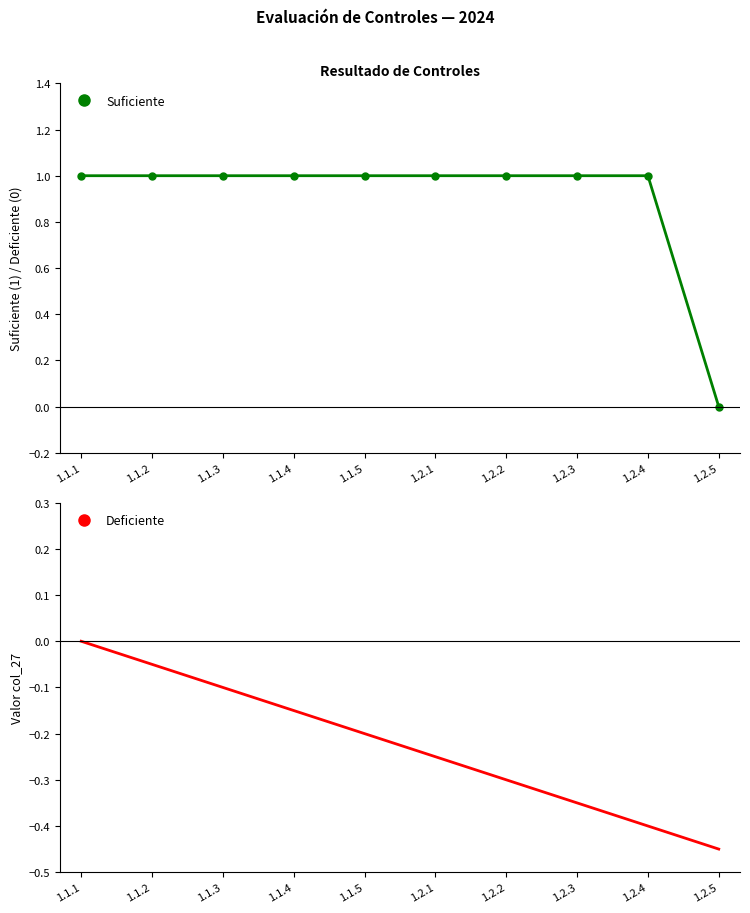

What is the sum of all Deficiente values?

-2.2